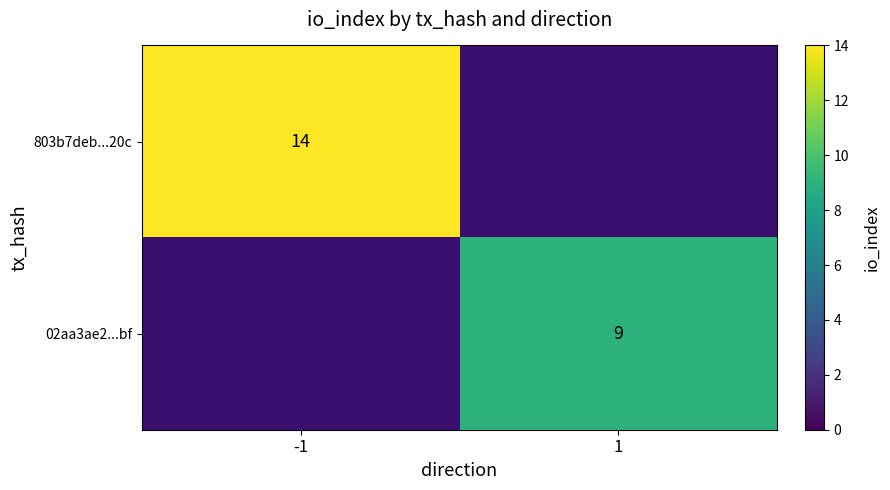

Between 1 and -1, which is larger?

-1